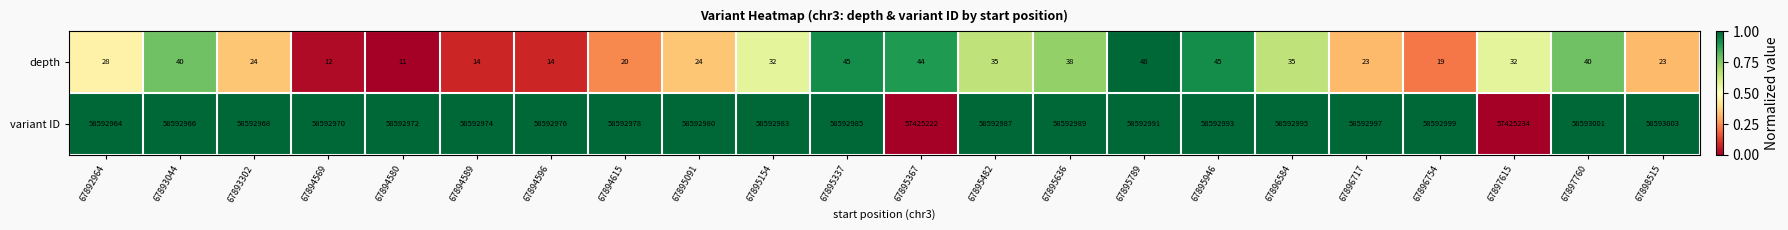

True or false: depth has a value of 45 at 67895154.

False